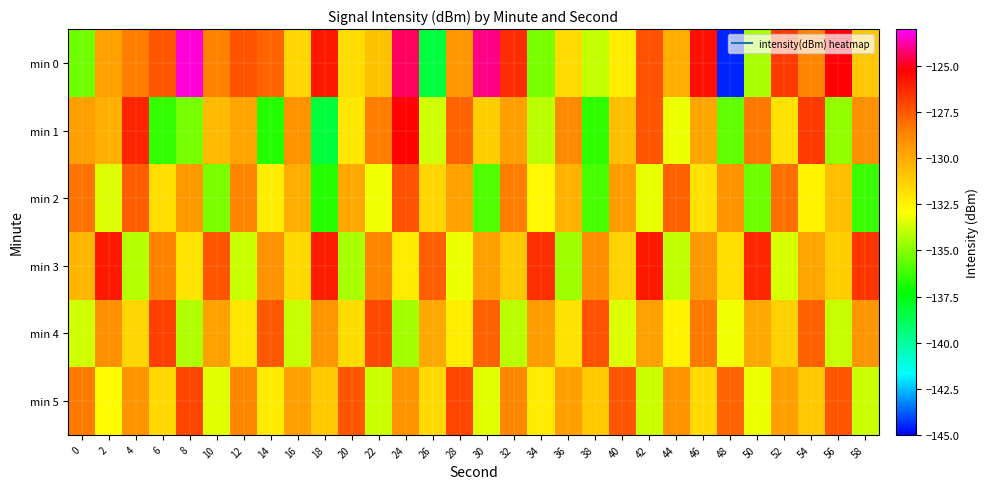

Rank the series at 16 from lowest to highest value.

min 4, min 3, min 0, min 2, min 5, min 1